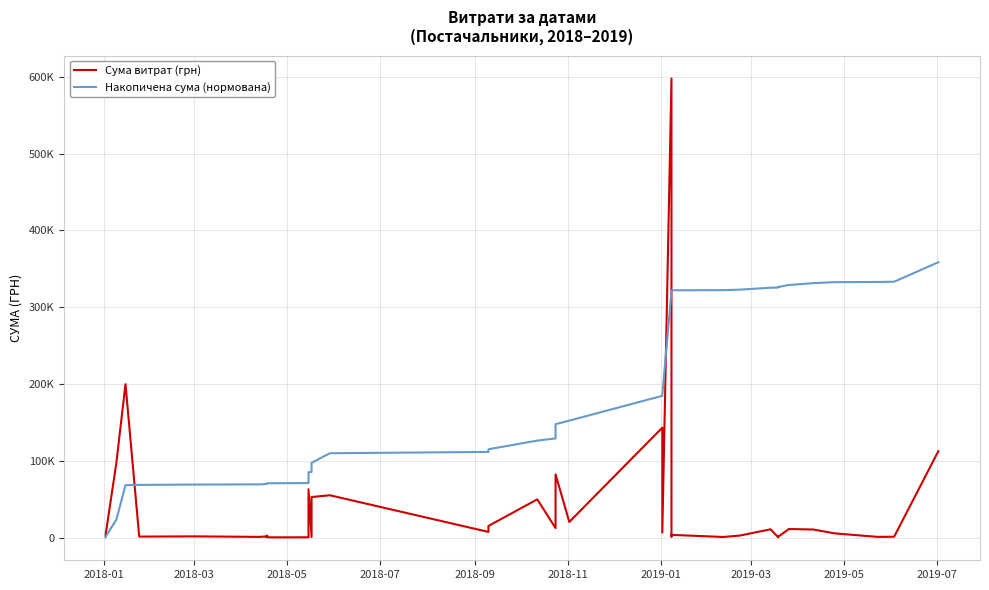

What is the label of the 33rd point from the right?

2019-03